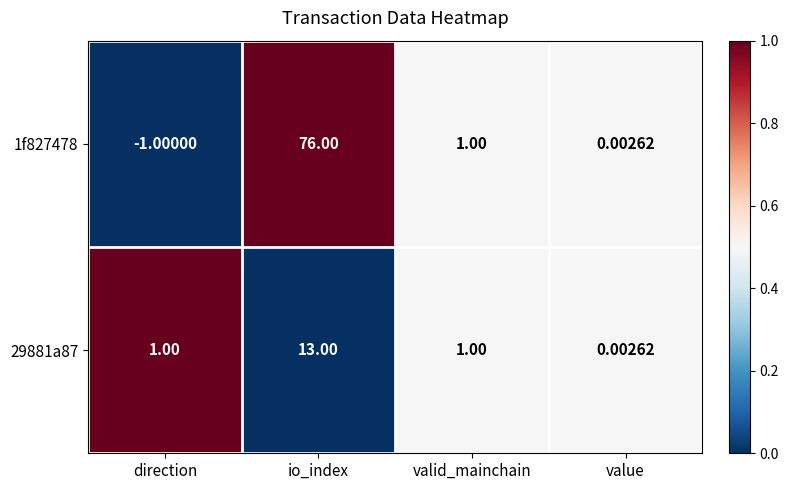

At which category is the sum across all series the highest?

io_index